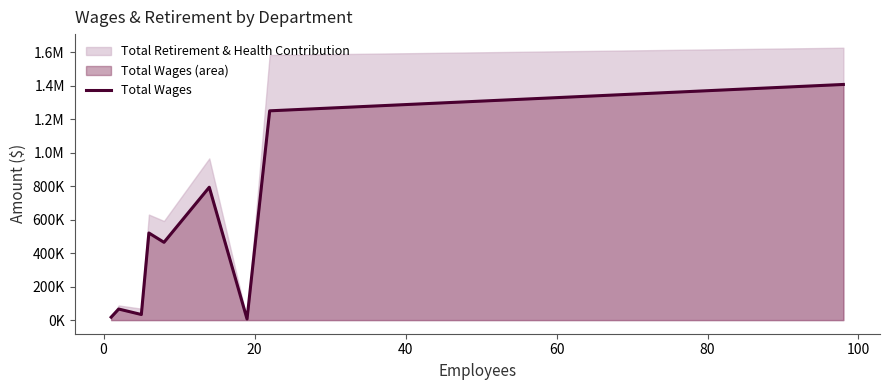

How many lines are shown in the chart?

1